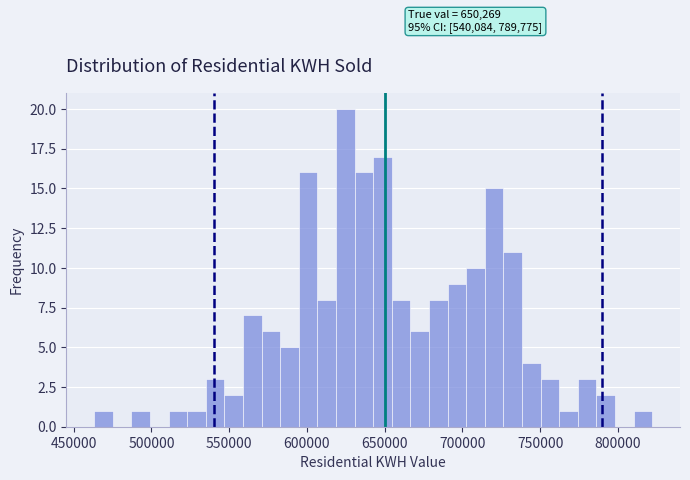

Read against the x-axis, roughly where is the centre of the tallest bar?

625000